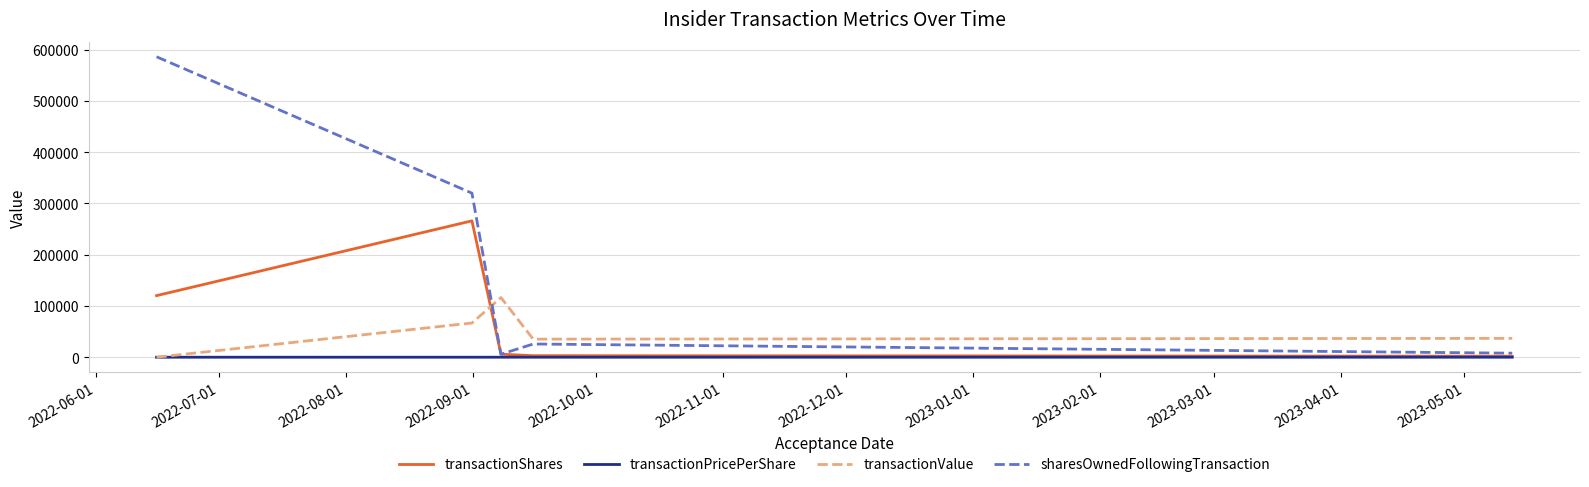

What is the maximum value shown in the chart?

586305.0